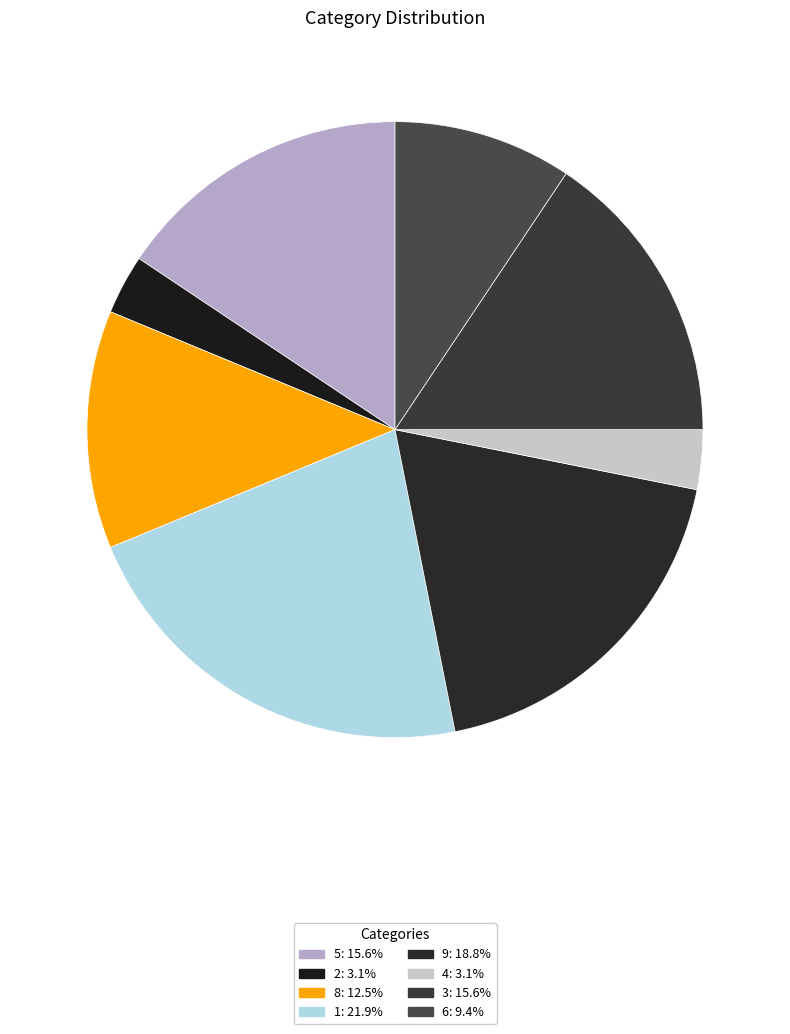

Approximately how many times larger is the value at 5 compared to 1?

0.7